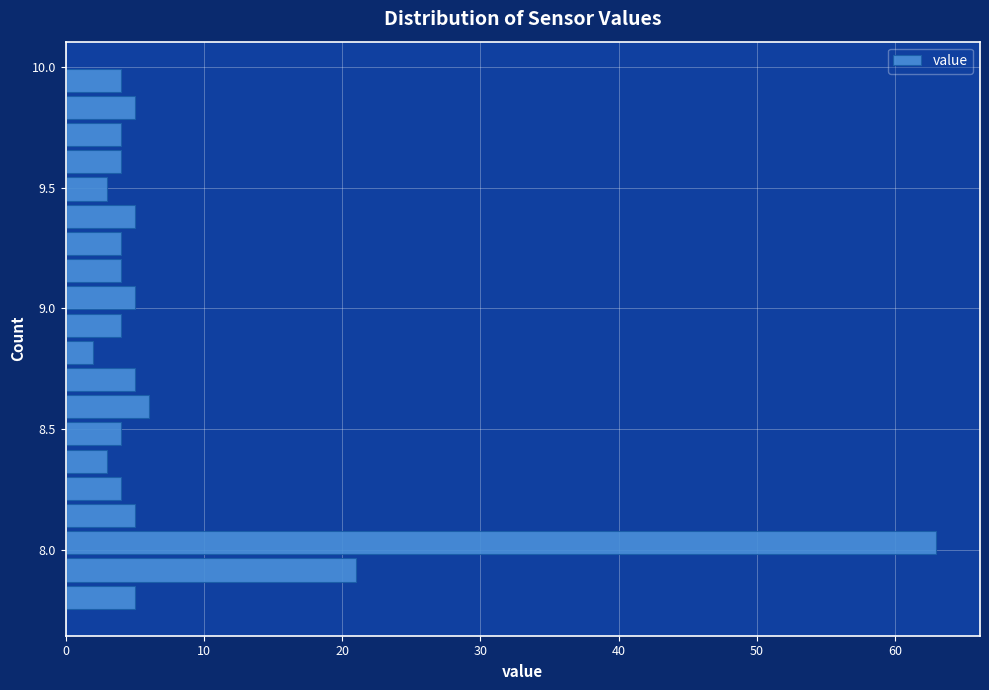

Around what value on the y-axis is the longest bar? Give the approximate position of its centre, as read against the axis.

8.05